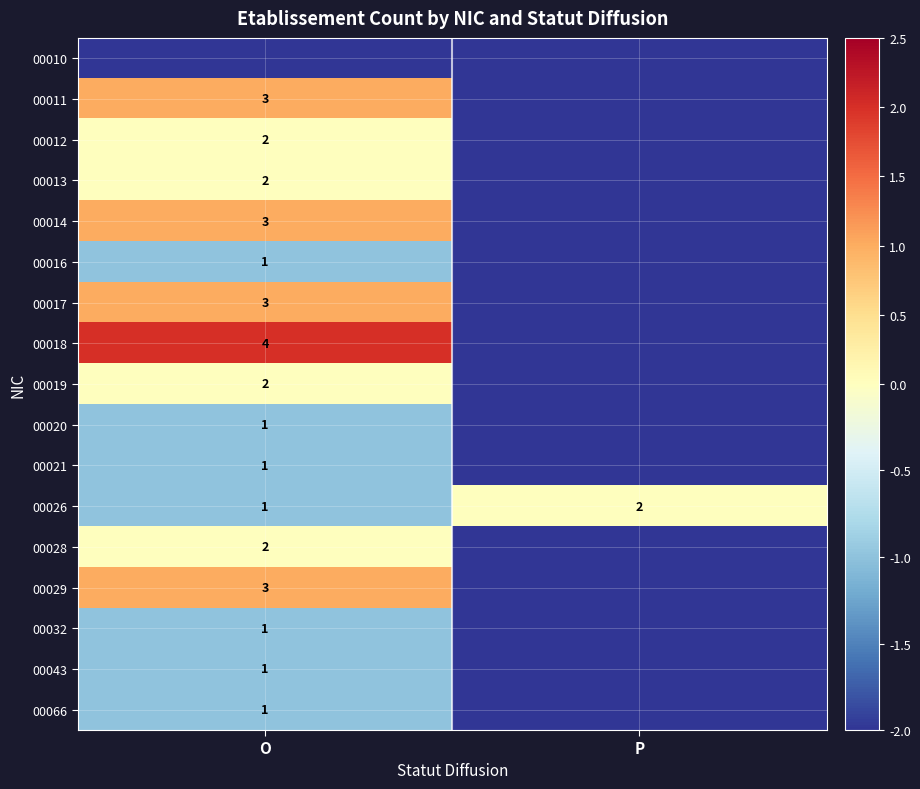

Is it true that 00043 equals 2 at O?

False